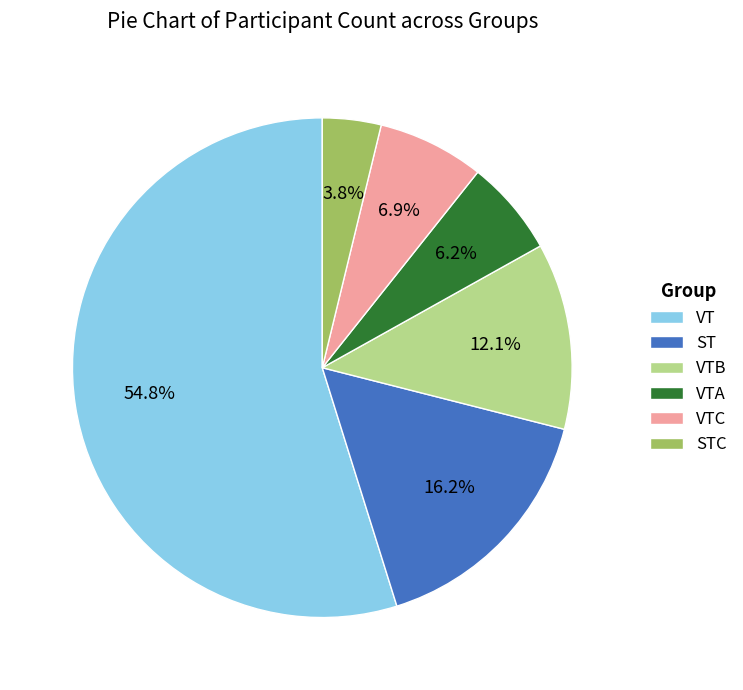

Which has a higher value, VTB or STC?

VTB